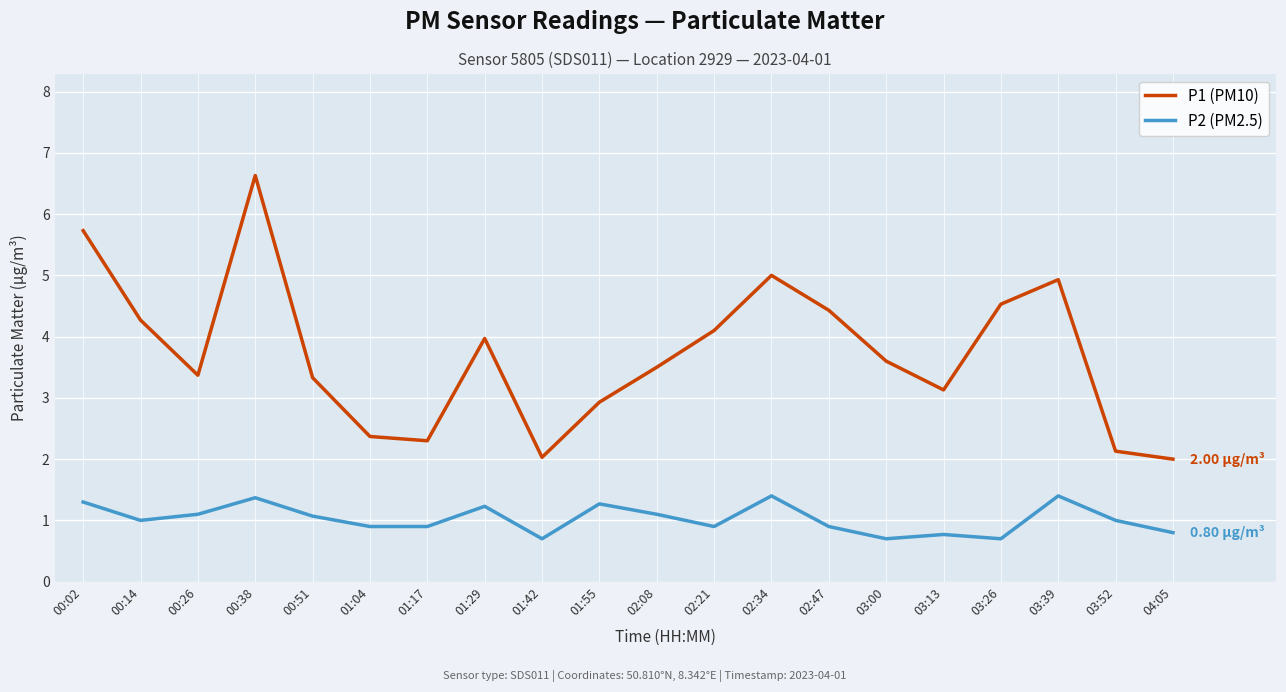

True or false: P1 (PM10) and P2 (PM2.5) cross at least once.

False